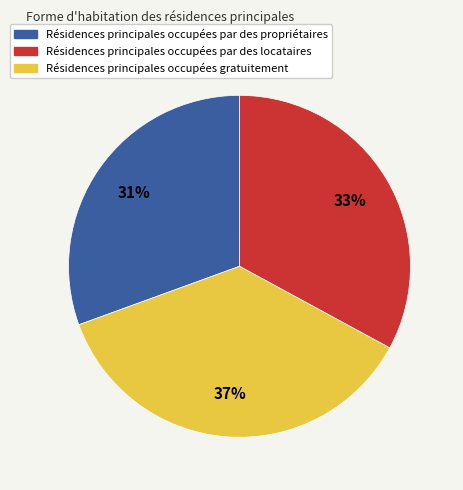

Does any single category account for the majority?

No